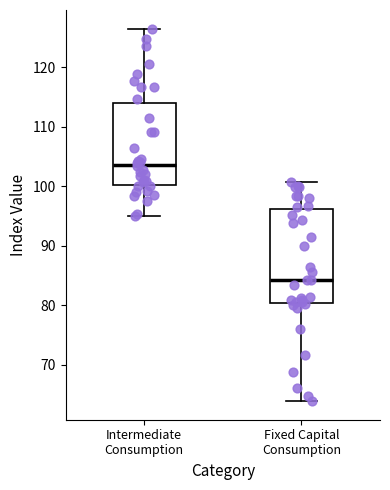

Reading left to right, read every box against the y-axis: the position of its median line, the range the box covers, and the ends of its whiskers. The values are not printed on the chart, so give them approximately, as read against the axis.

Intermediate Consumption: median 104, box 100 to 114, whiskers 95 to 126
Fixed Capital Consumption: median 84, box 80 to 96, whiskers 64 to 101